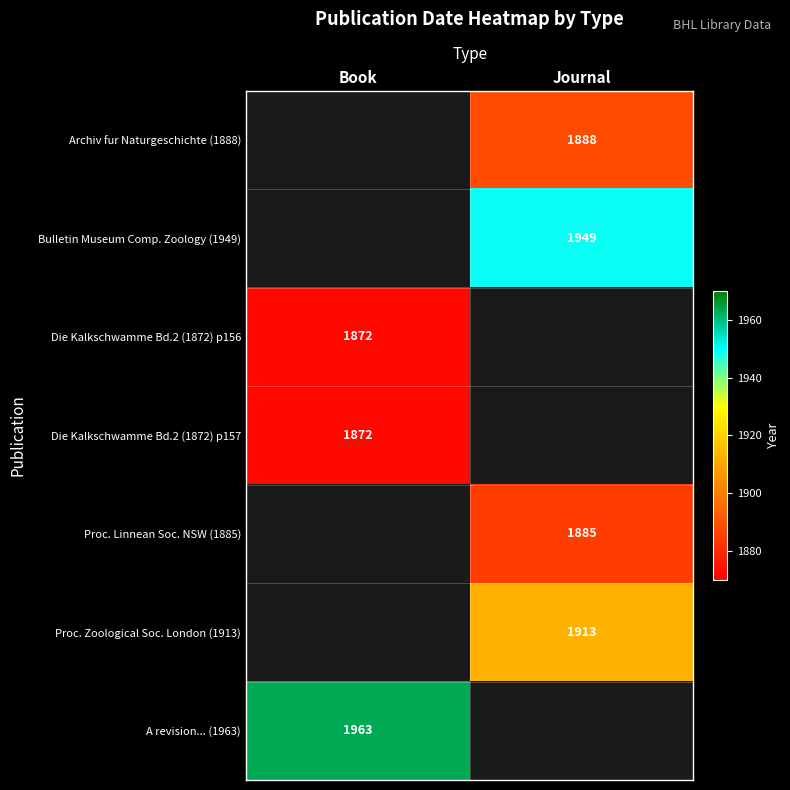

Is it true that Proc. Linnean Soc. NSW (1885) equals 439 at Journal?

False